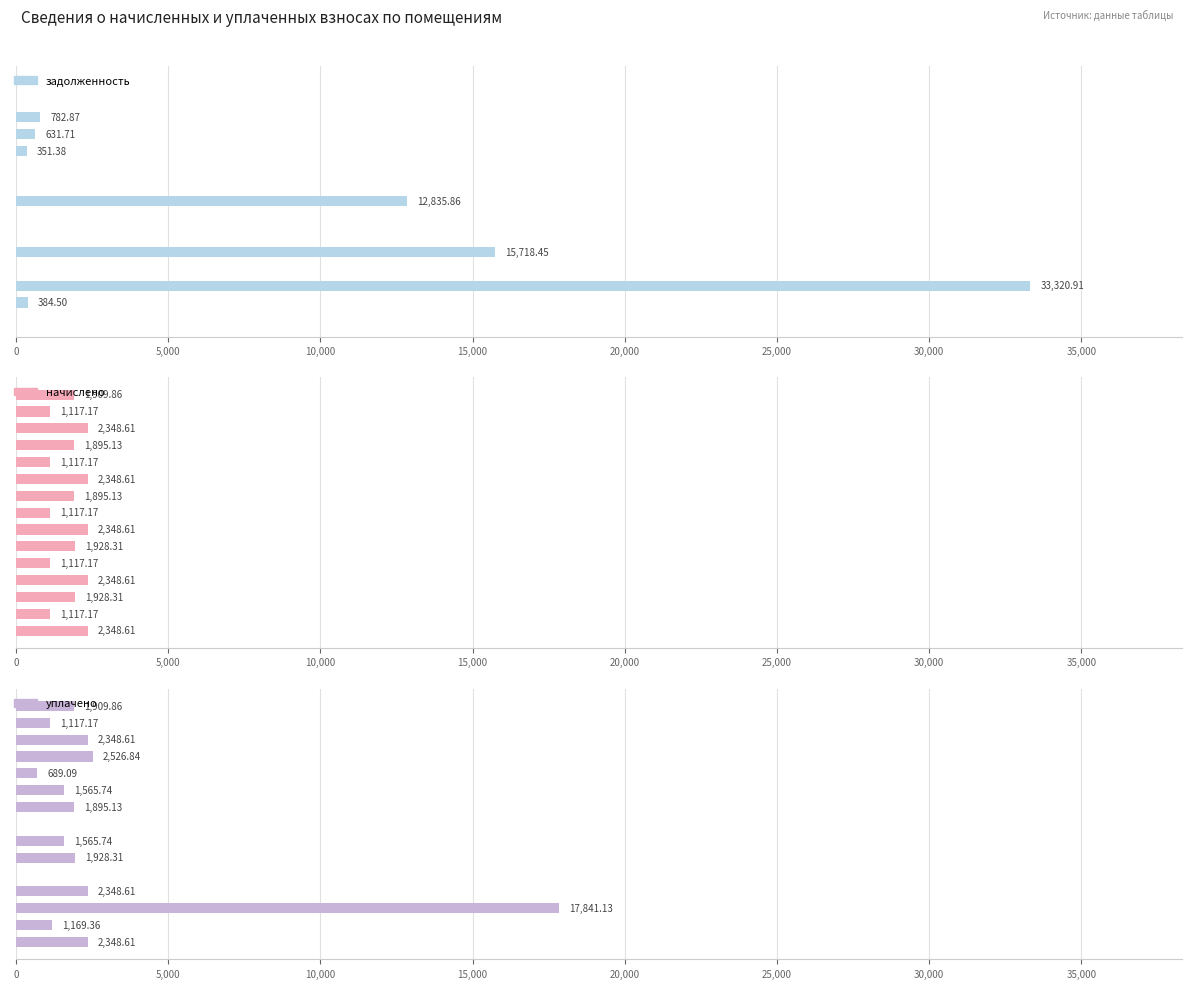

Is the value of уплачено at 11 greater than the value of задолженность at 30,000?

Yes